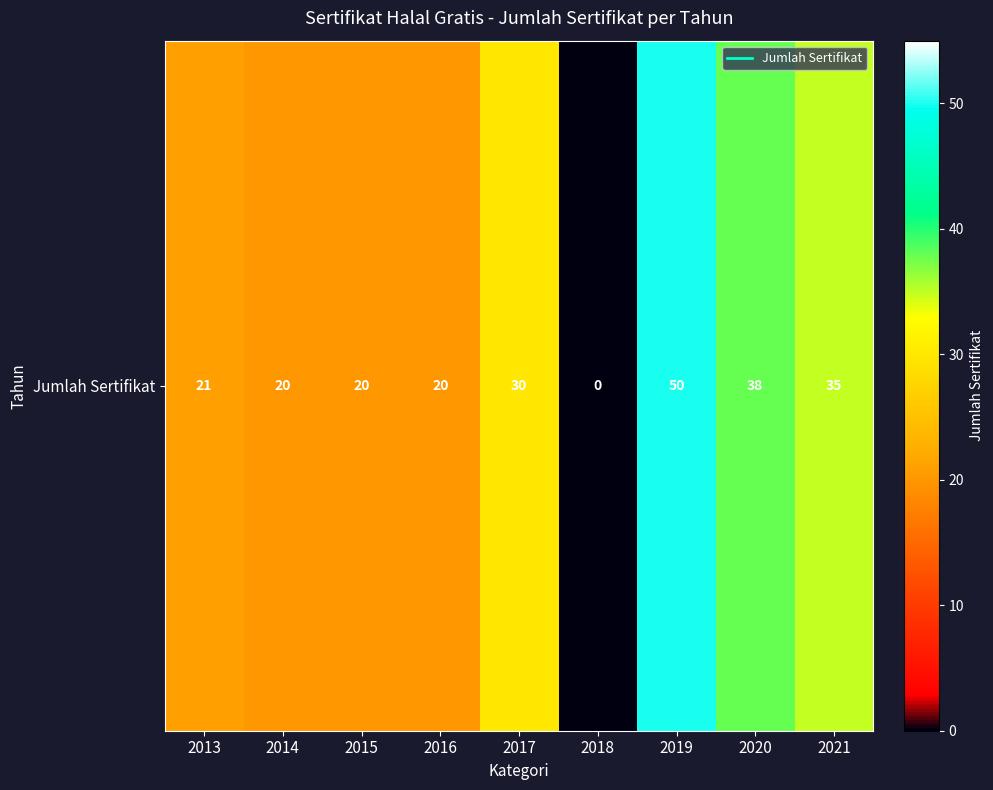

What is the approximate value at 2019, to the nearest 5?

50